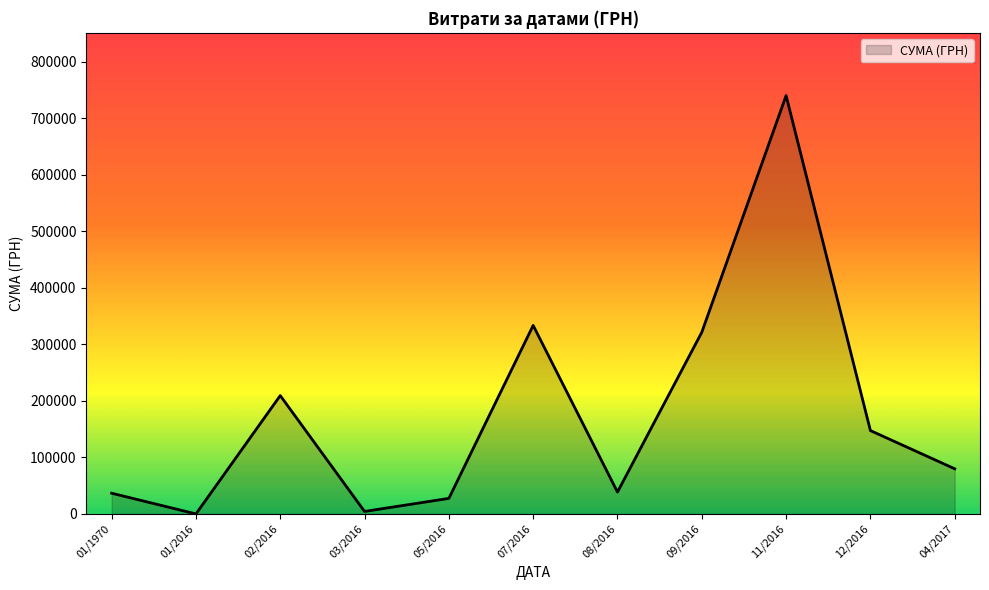

Which label corresponds to the largest value in the chart?

11/2016